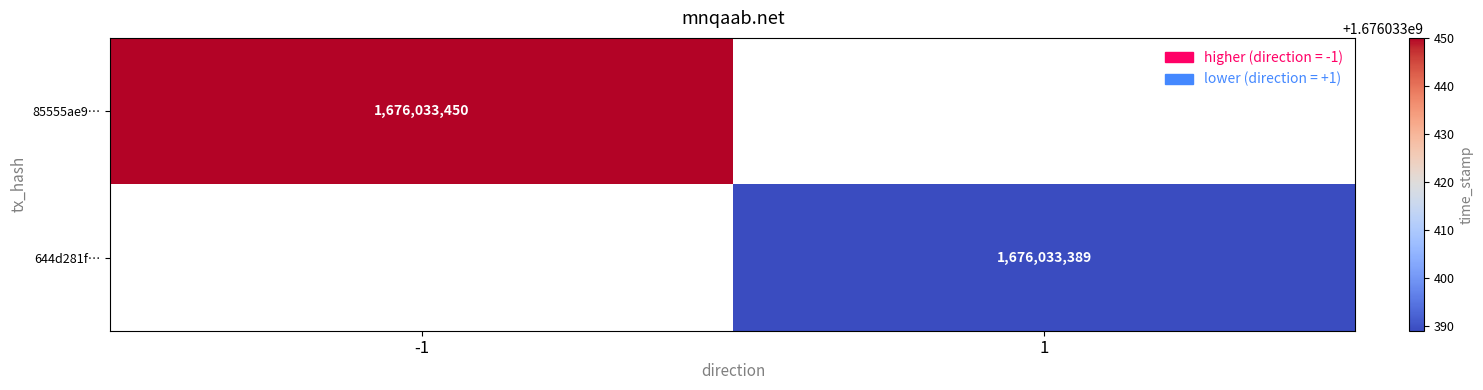

List the series in order of their overall mean, lowest first.

644d281f332b1f3e1d07fc363202bd94f5eb840, 85555ae9f7b7e705f88676024b5c9aab97f2dd1